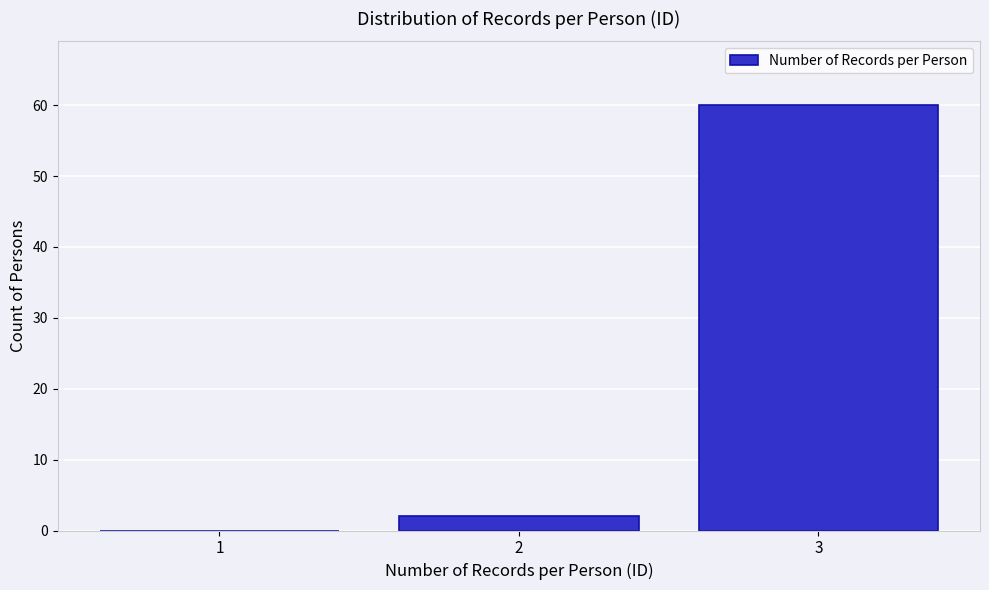

Reading left to right, extract all data points from this chart.

1=0	2=2	3=60